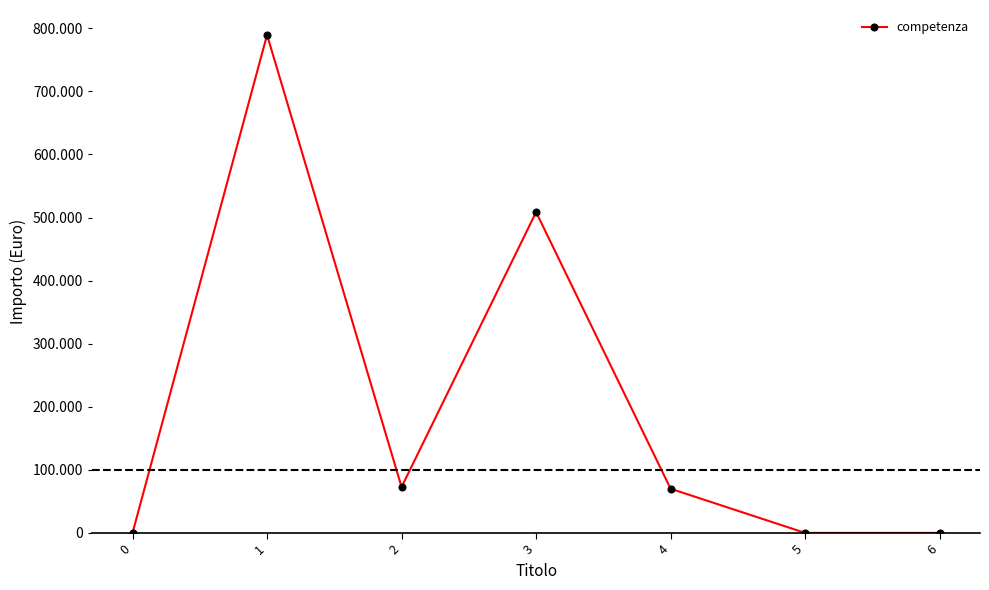

The chart shows a value of 70000 at 4. True or false?

True